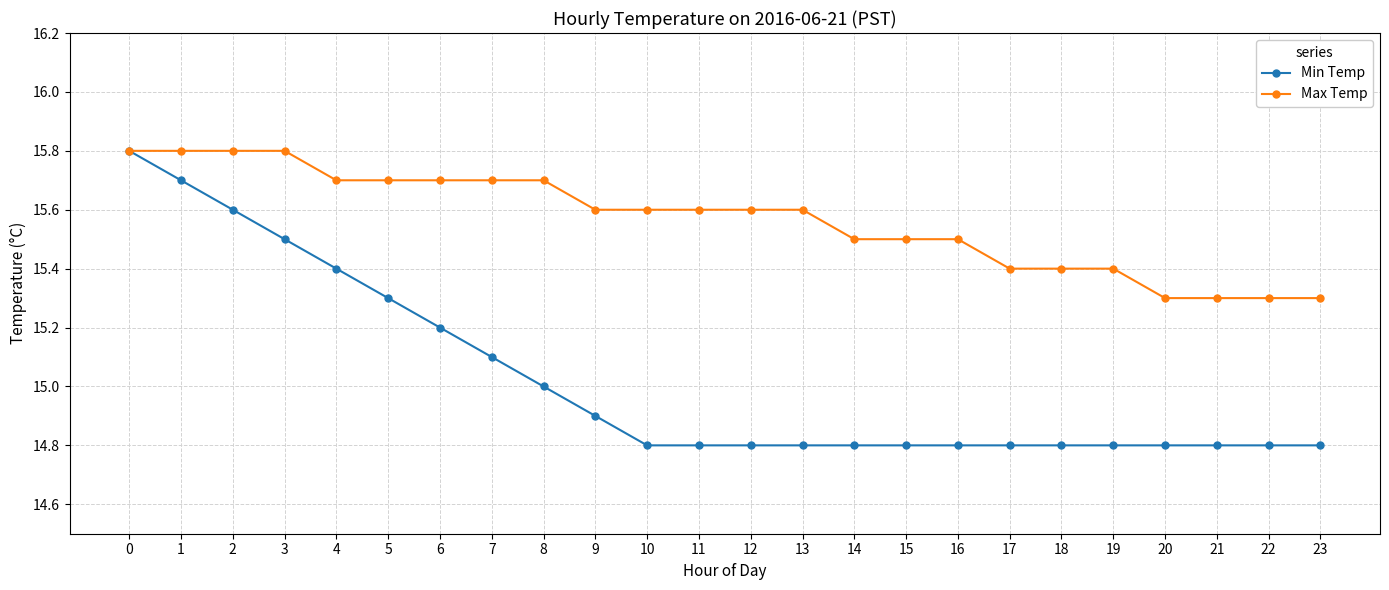

How many lines are shown in the chart?

2